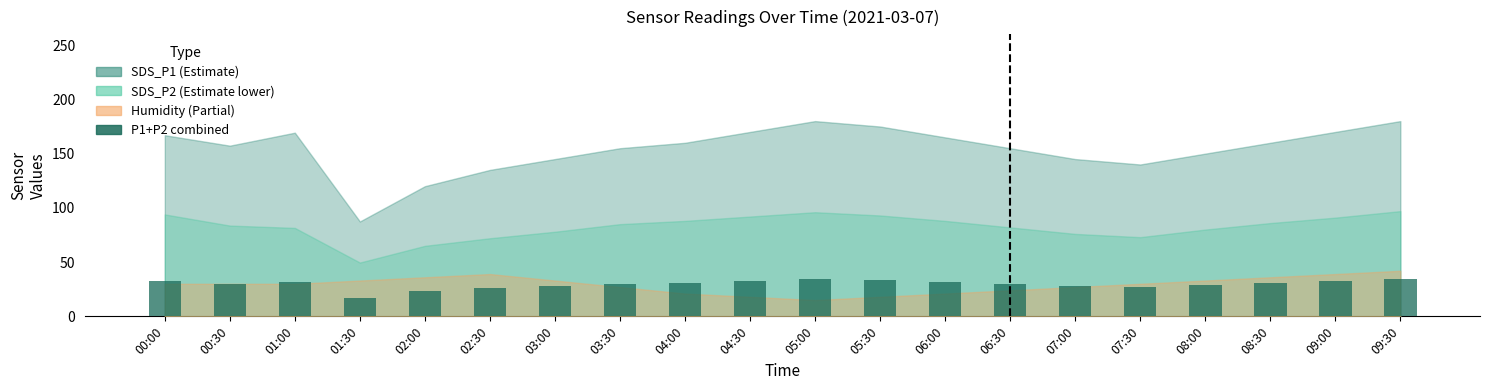

Where does the data first go above 30?

00:00